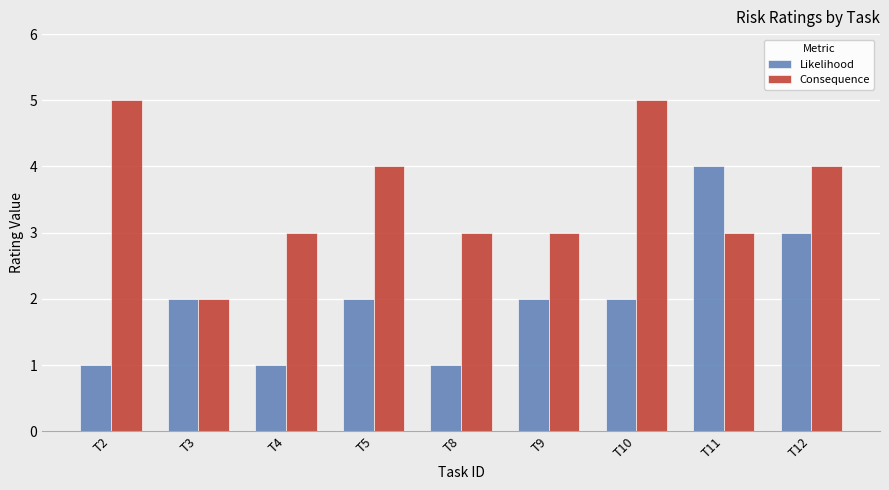

Does the chart contain any negative values?

No